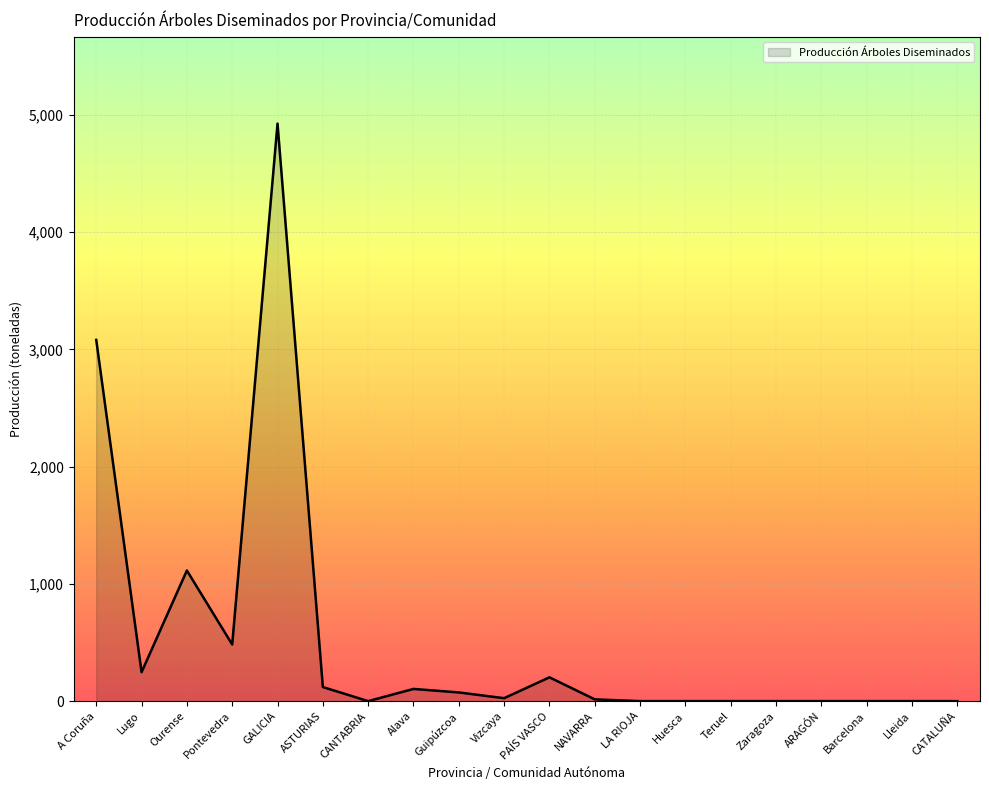

What is the change in value from A Coruña to ARAGÓN?

-3081